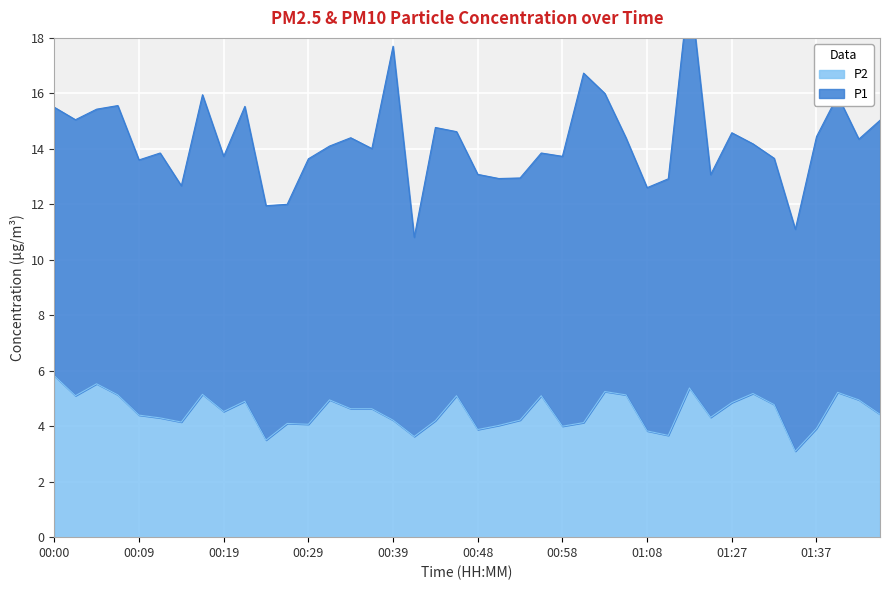

Rank the categories by value from highest to lowest.

00:00, 00:05, 01:16, 01:03, 01:40, 01:30, 00:17, 00:07, 01:05, 00:02, 00:46, 00:56, 00:31, 01:42, 00:22, 01:27, 01:32, 00:34, 00:36, 00:19, 01:47, 00:09, 01:19, 00:12, 00:39, 00:53, 00:43, 00:14, 01:00, 00:26, 00:29, 00:51, 00:58, 01:37, 00:48, 01:08, 01:11, 00:41, 00:24, 01:35